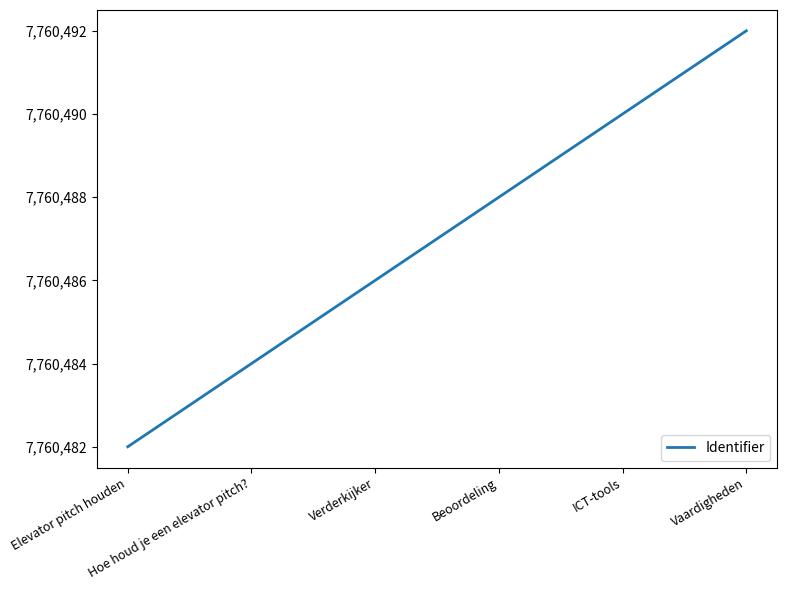

Reading left to right, what are all the values shown in this chart?

7760482	7760484	7760486	7760488	7760490	7760492